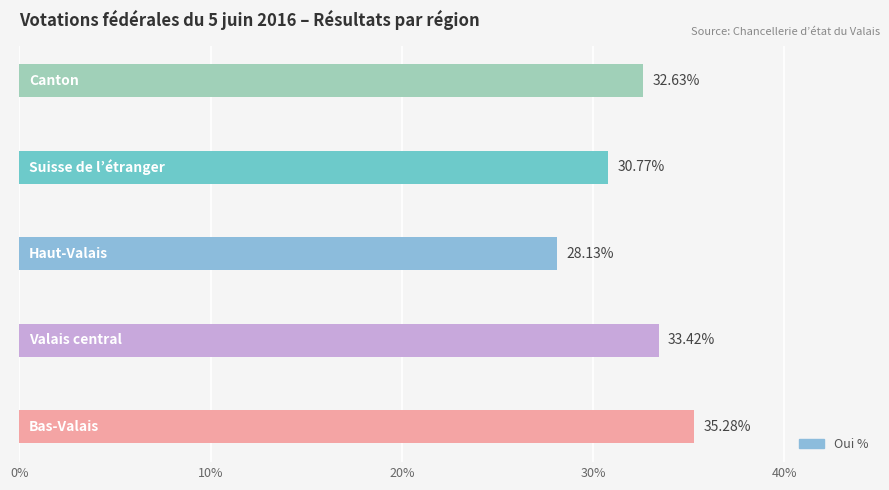

What is the sum of all values?

160.2